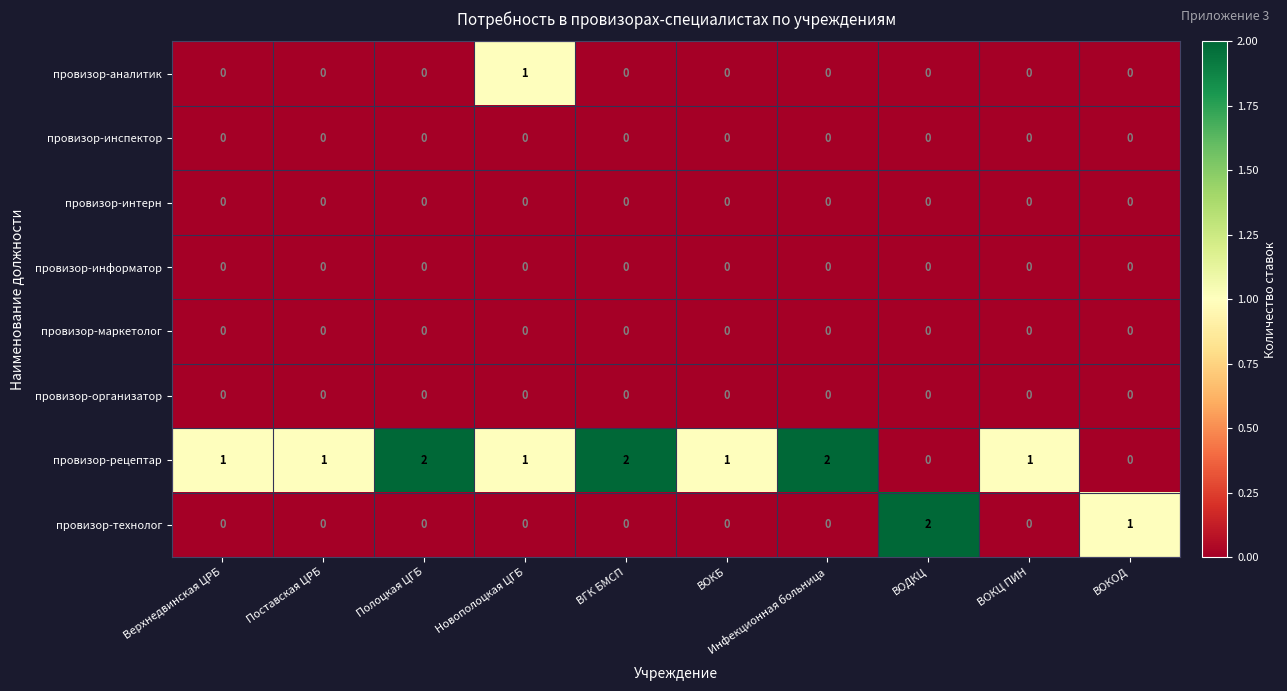

Which category has the highest value in the провизор-технолог series?

ВОДКЦ